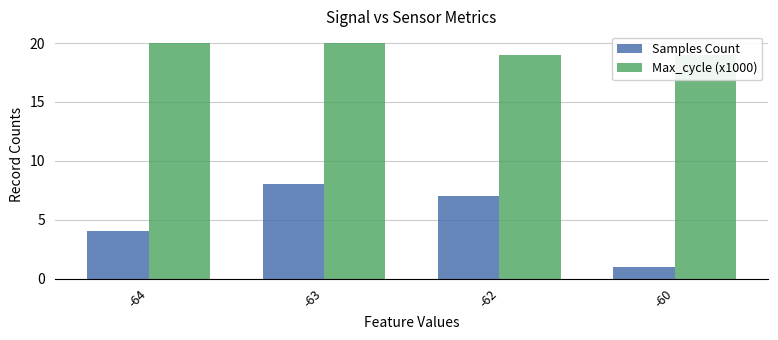

How many bars are there in each group?

2